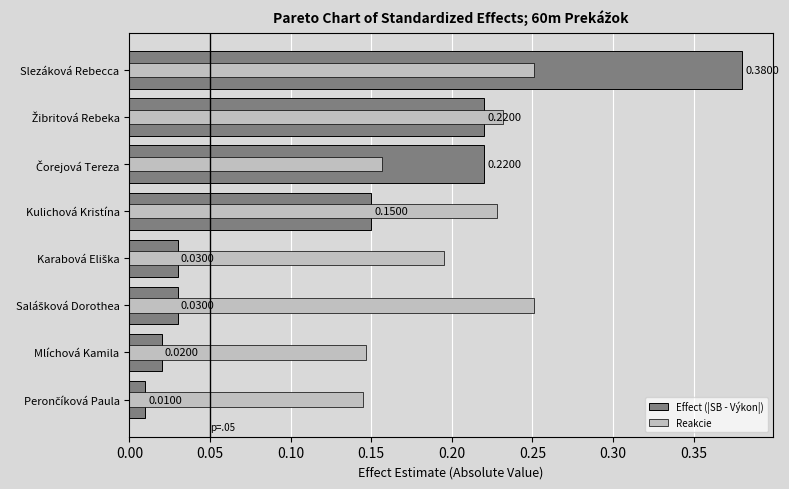

What is the maximum value shown in the chart?

0.4